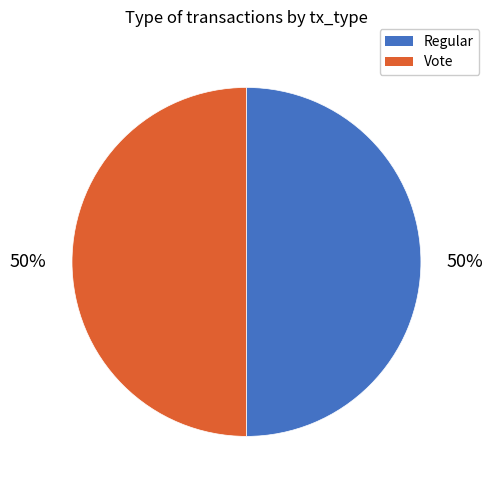

Approximately how many times larger is the value at Regular compared to Vote?

1.0